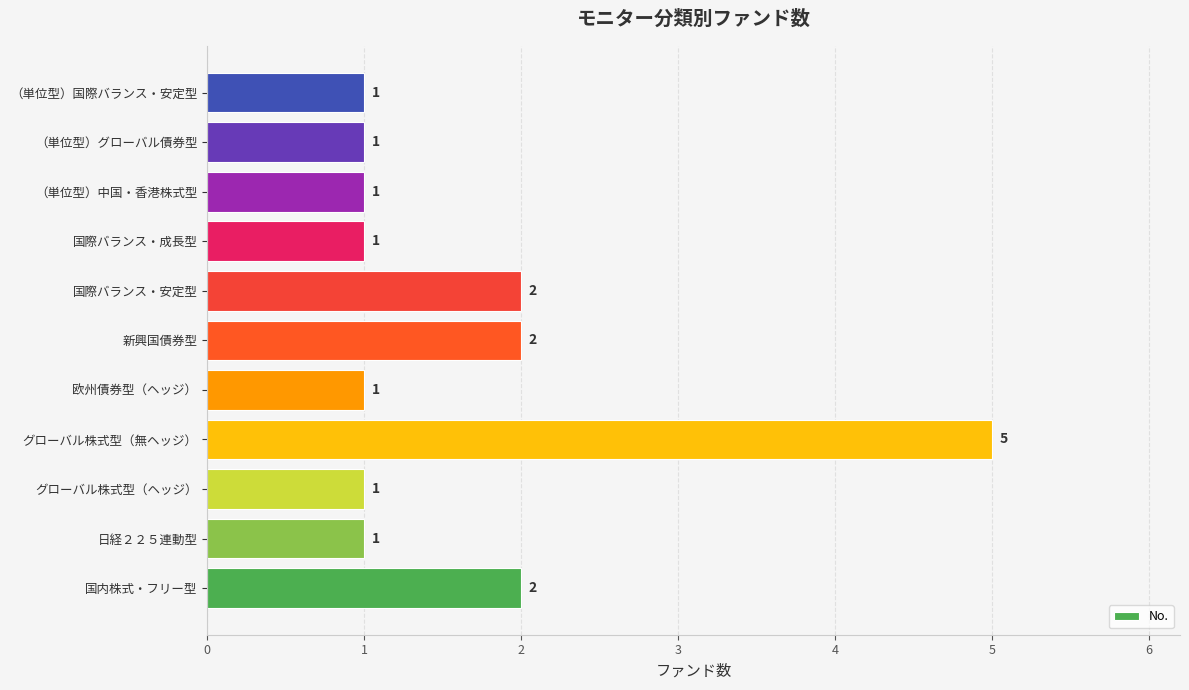

Which category has the highest value across all series?

グローバル株式型（無ヘッジ）